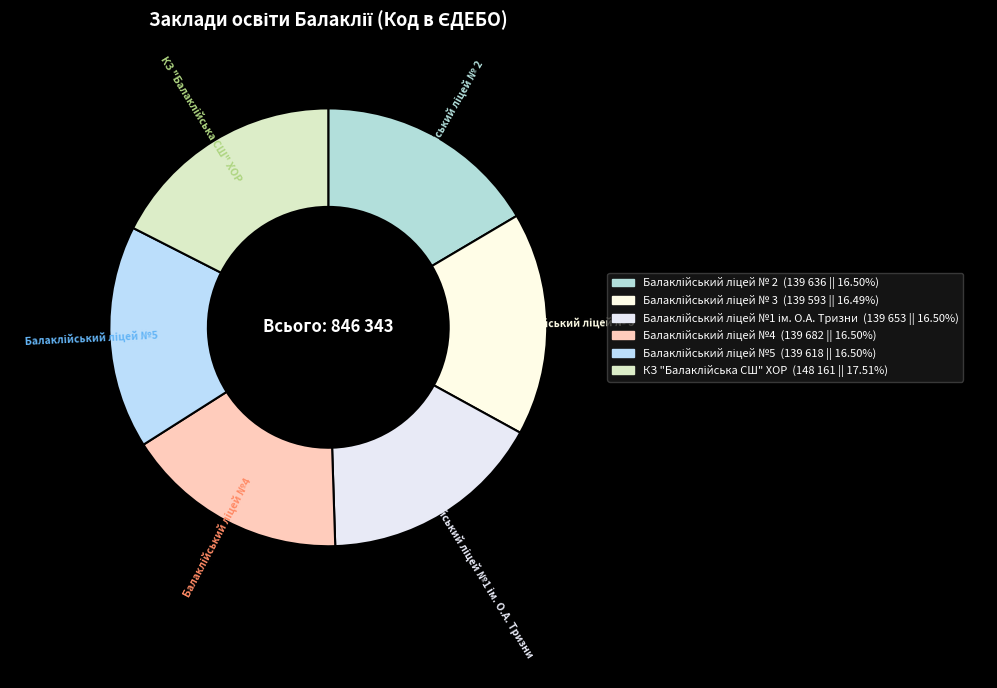

Is there any slice that represents more than half of the pie?

No